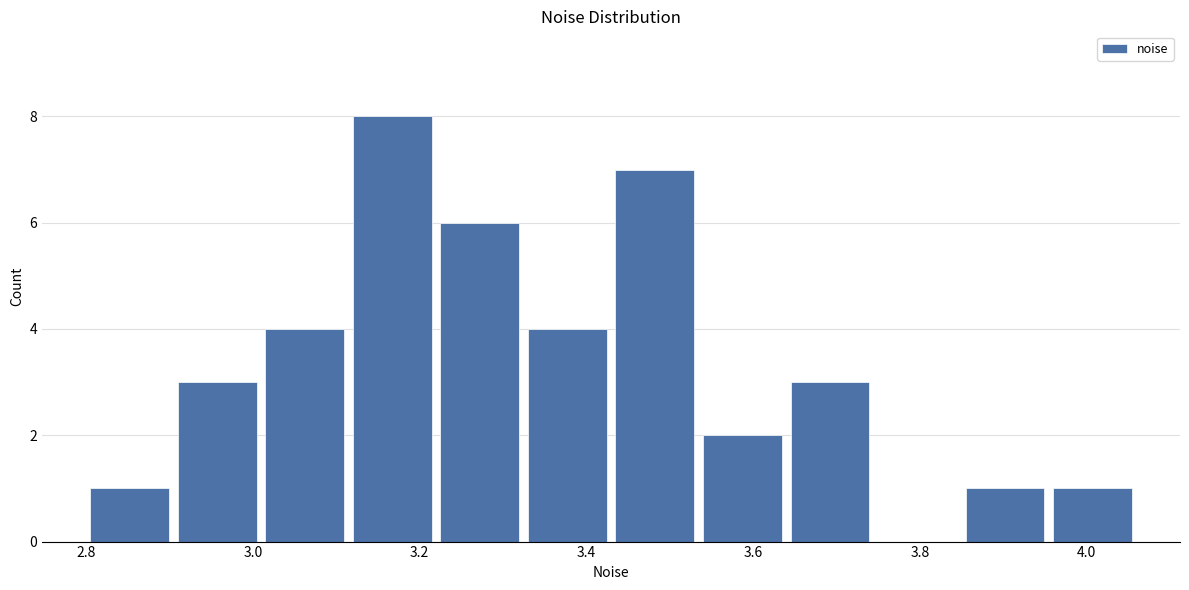

Reading left to right, transcribe this chart: for each bar, give the range it covers on the x-axis and its height. Neither the bar edges nor the heights are printed on the chart, so give them approximately, as read against the axes.

2.80 to 2.90: 1
2.90 to 3.00: 3
3.00 to 3.12: 4
3.12 to 3.22: 8
3.22 to 3.32: 6
3.32 to 3.42: 4
3.42 to 3.54: 7
3.54 to 3.64: 2
3.64 to 3.74: 3
3.74 to 3.84: 0
3.84 to 3.96: 1
3.96 to 4.06: 1